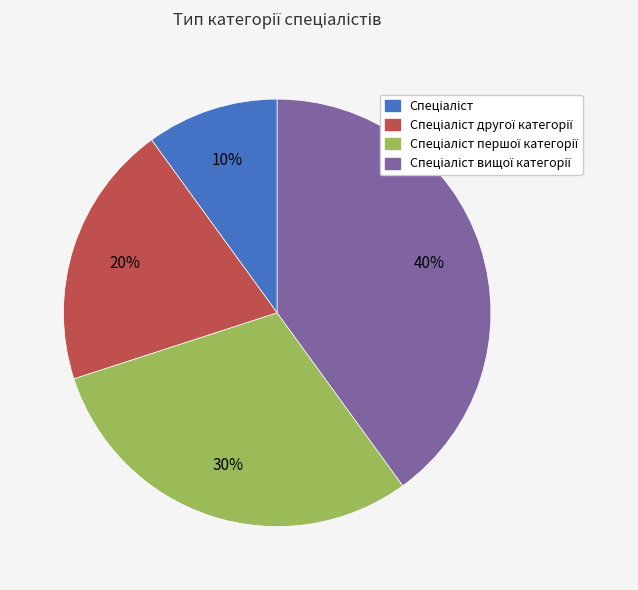

Is there any slice that represents more than half of the pie?

No